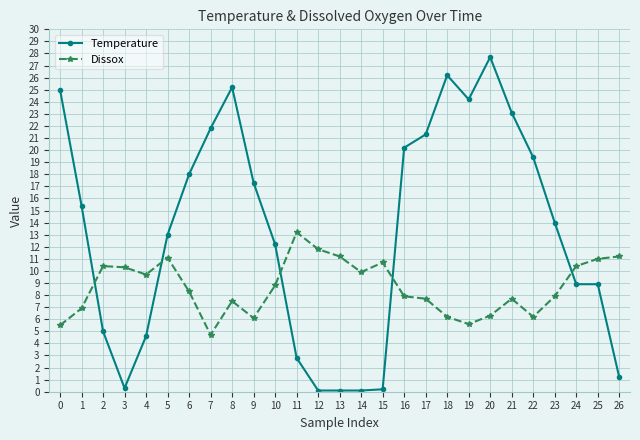

Rank the series at 3 from lowest to highest value.

Temperature, Dissox